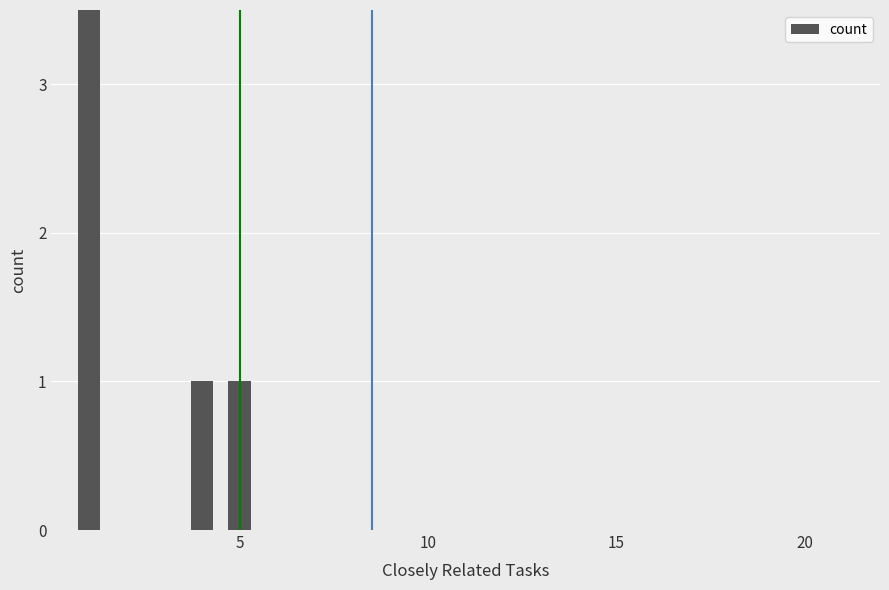

What is the average value?

2